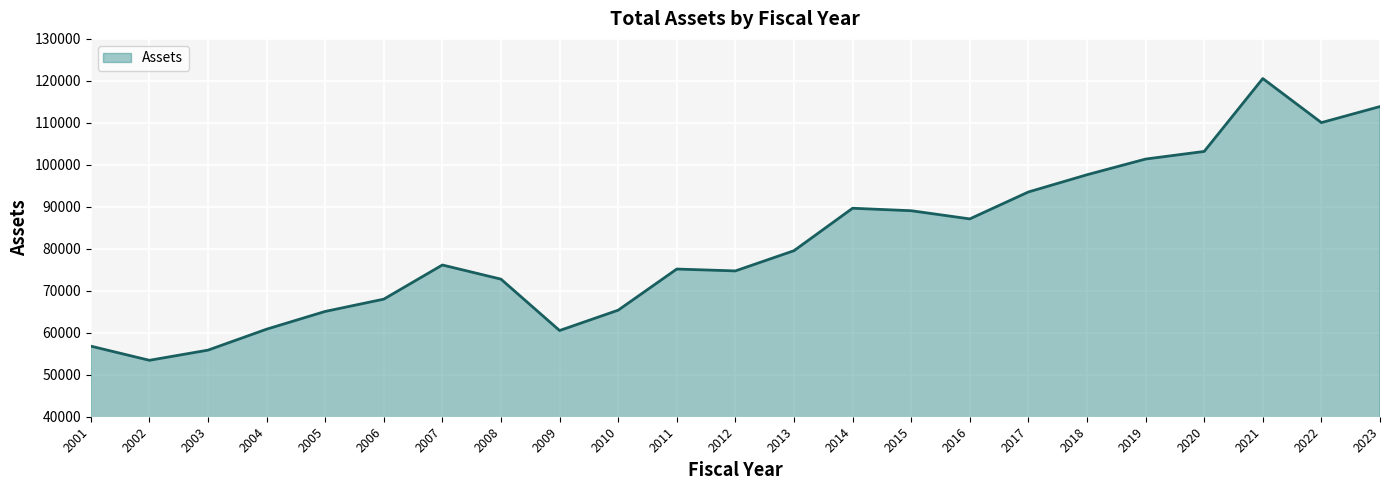

Which label corresponds to the smallest value in the chart?

2002